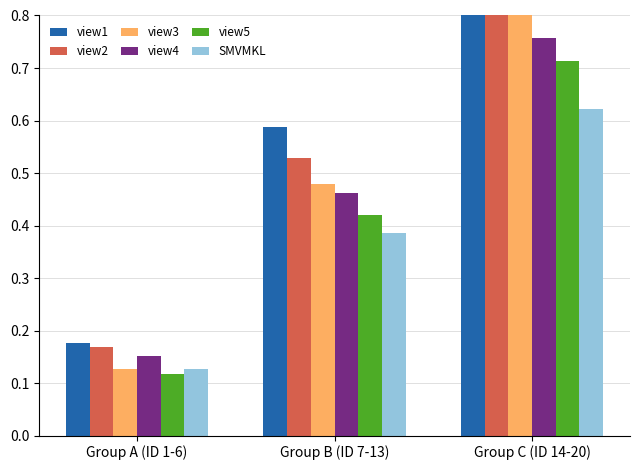

Reading left to right, list all the values displayed in this chart.

view1: 0.2	0.6	1.0
view2: 0.2	0.5	0.9
view3: 0.1	0.5	0.8
view4: 0.2	0.5	0.8
view5: 0.1	0.4	0.7
SMVMKL: 0.1	0.4	0.6